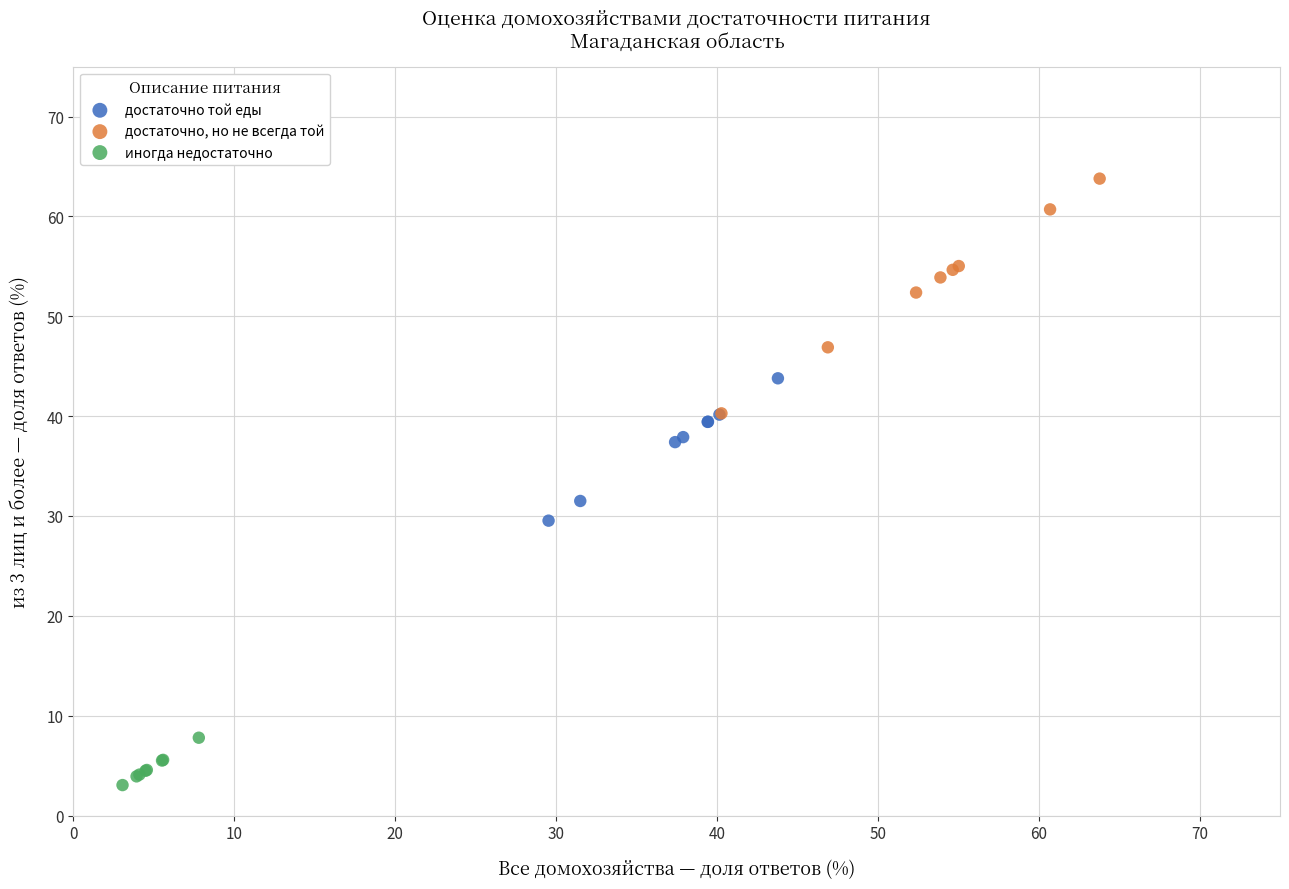

What are all the series names shown in the legend?

достаточно той еды, достаточно, но не всегда той, иногда недостаточно